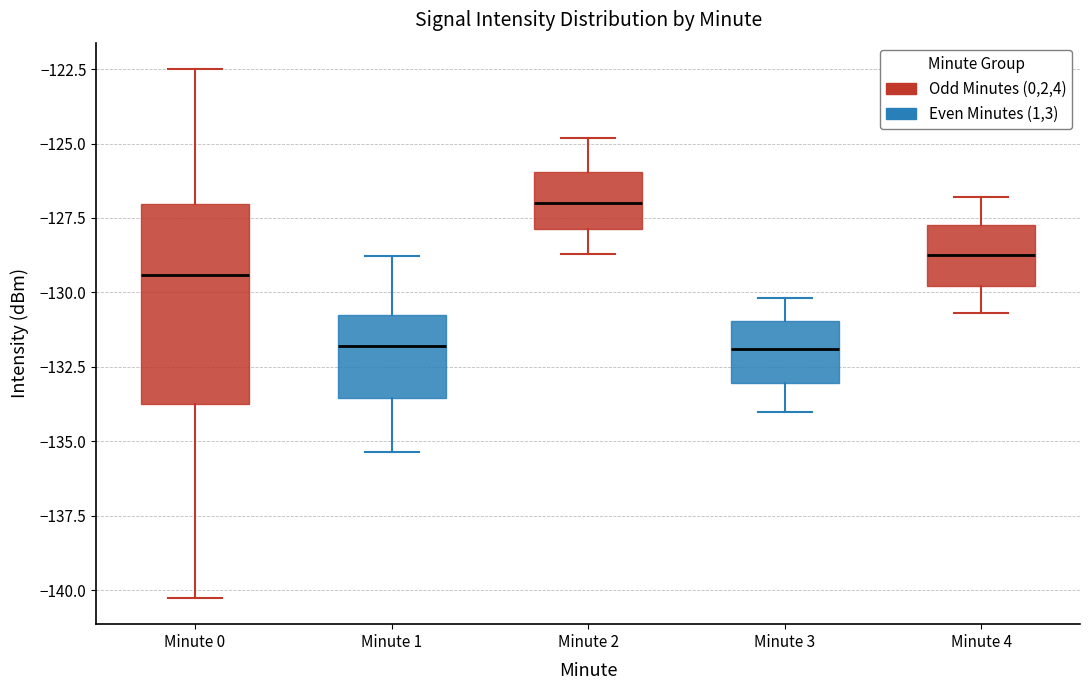

Reading left to right, read every box against the y-axis: the position of its median line, the range the box covers, and the ends of its whiskers. The values are not printed on the chart, so give them approximately, as read against the axis.

Minute 0: median -129.5, box -134.0 to -127.0, whiskers -140.5 to -122.5
Minute 1: median -132.0, box -133.5 to -130.5, whiskers -135.5 to -129.0
Minute 2: median -127.0, box -128.0 to -126.0, whiskers -128.5 to -125.0
Minute 3: median -132.0, box -133.0 to -131.0, whiskers -134.0 to -130.0
Minute 4: median -128.5, box -130.0 to -127.5, whiskers -130.5 to -127.0